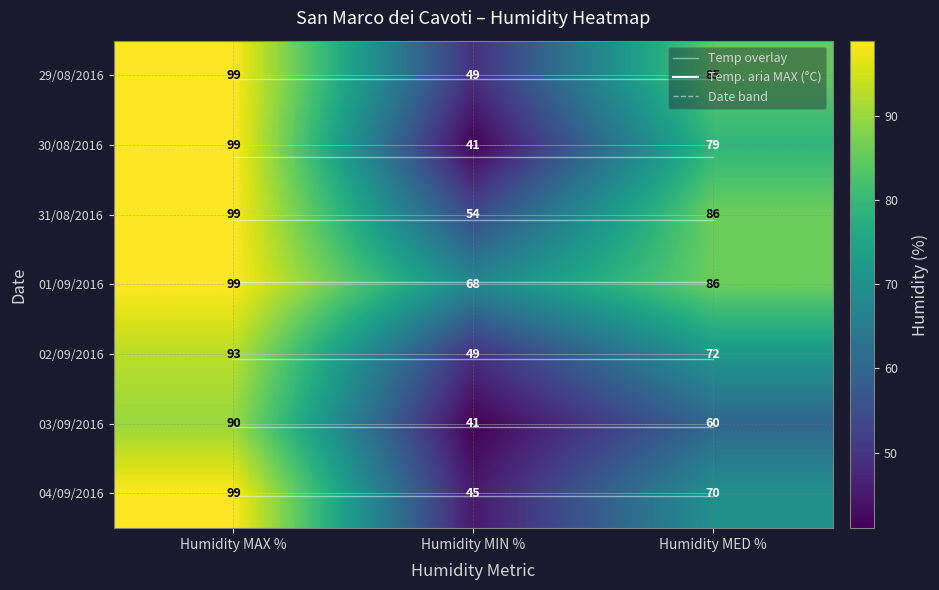

True or false: 02/09/2016 has a value of 93 at Humidity MAX %.

True